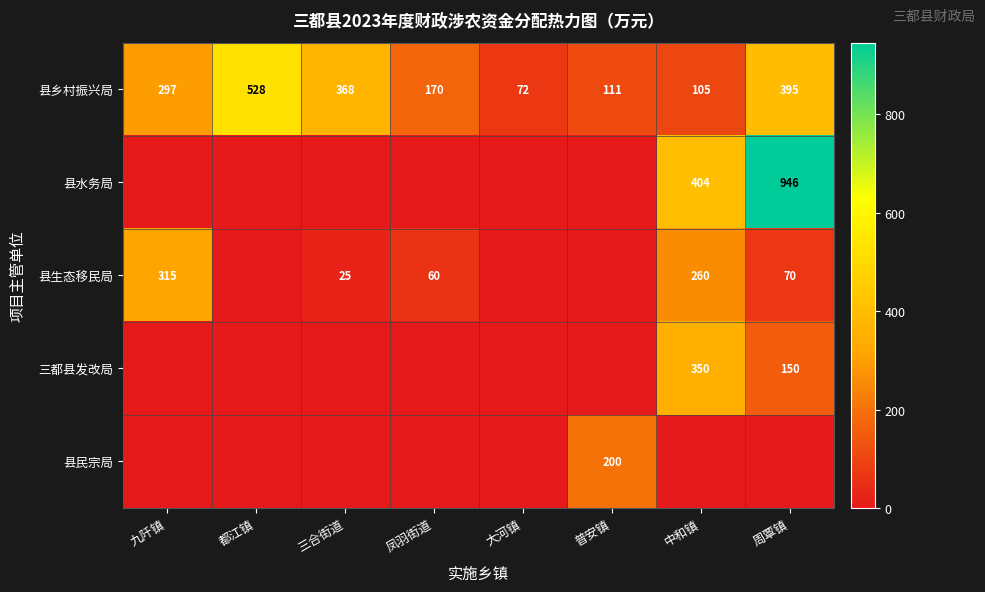

How many data points does each series have?

8